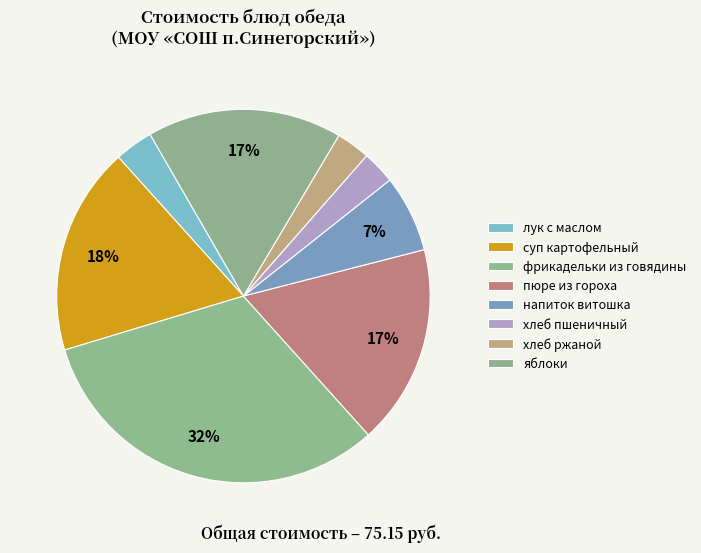

To the nearest percent, what is the difference between the суп картофельный and напиток витошка slice percentages?

11%